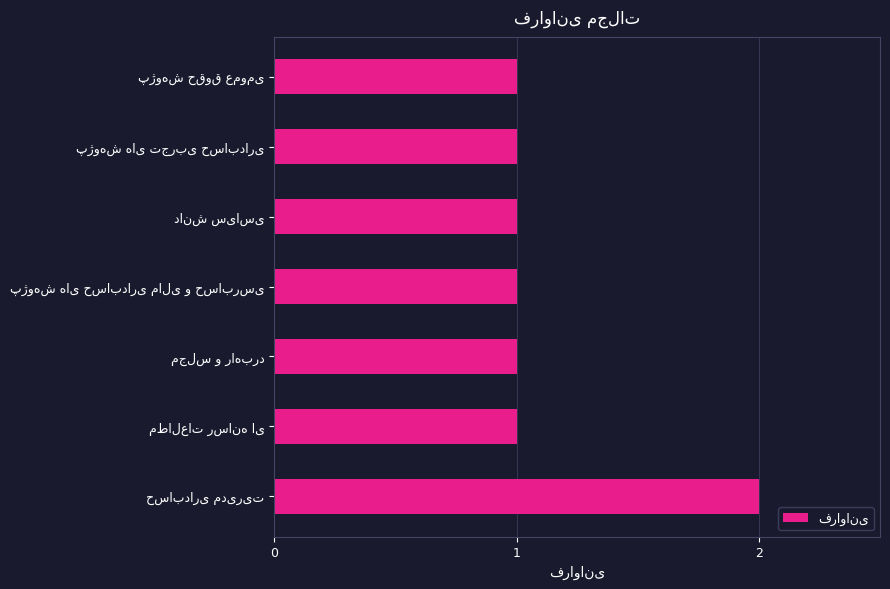

Reading bottom to top, what are all the values shown in this chart?

2	1	1	1	1	1	1